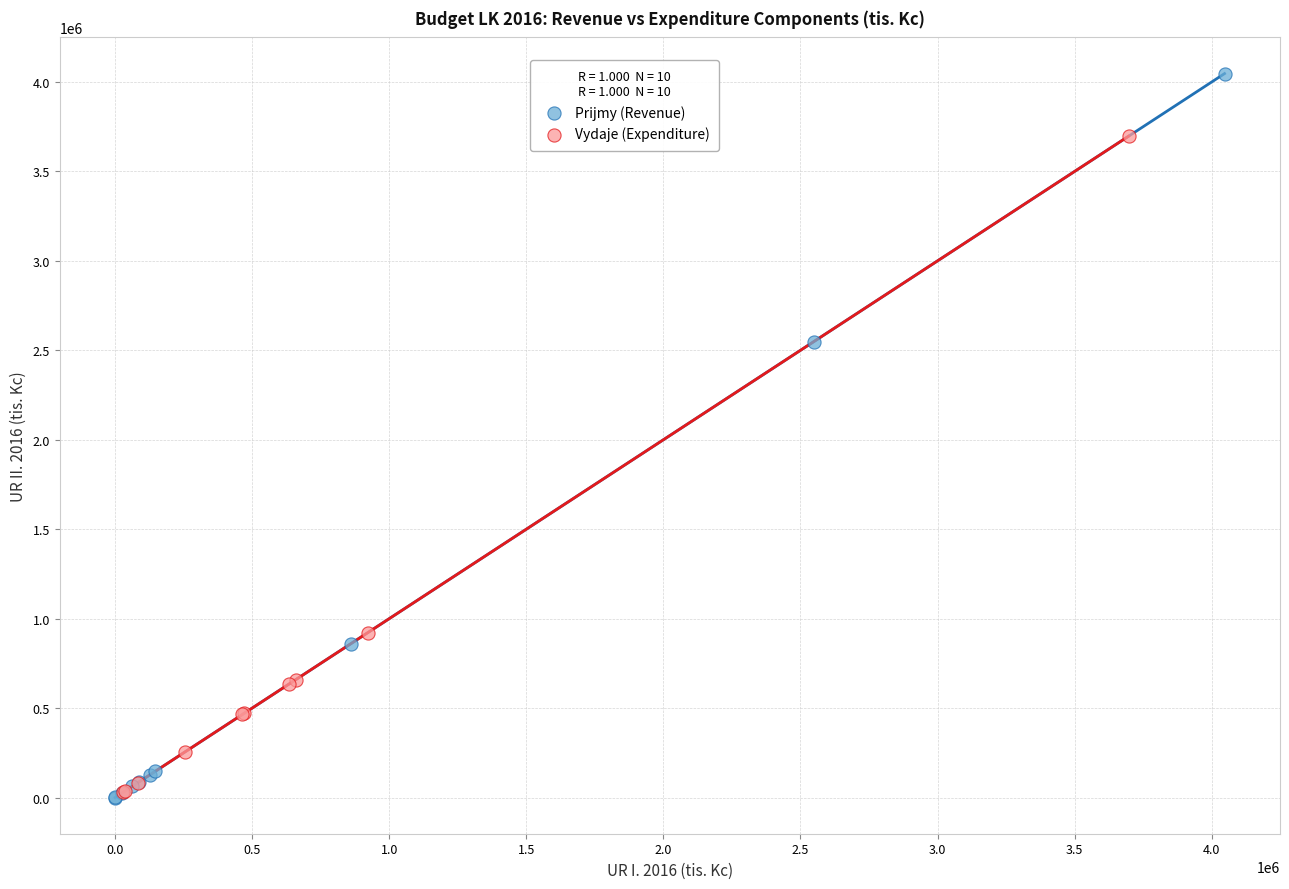

Which series reaches the maximum Y coordinate?

Prijmy (Revenue)